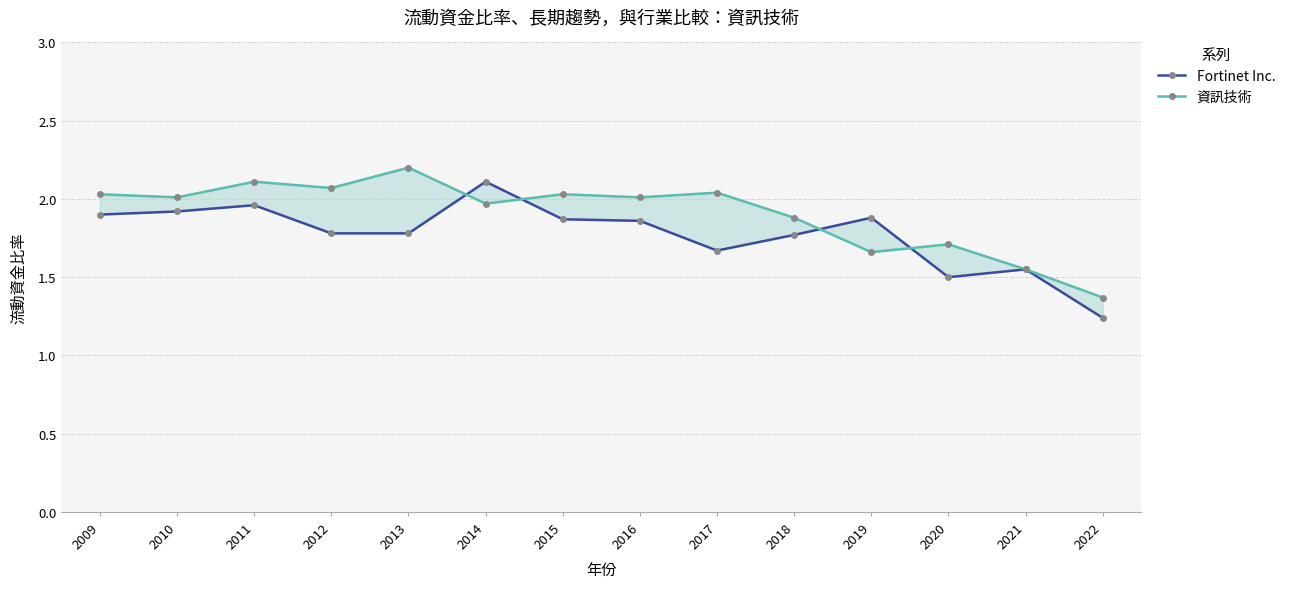

Reading left to right, extract all data points from this chart.

Fortinet Inc.: 1.9	1.9	2.0	1.8	1.8	2.1	1.9	1.9	1.7	1.8	1.9	1.5	1.6	1.2
資訊技術: 2.0	2.0	2.1	2.1	2.2	2.0	2.0	2.0	2.0	1.9	1.7	1.7	1.6	1.4